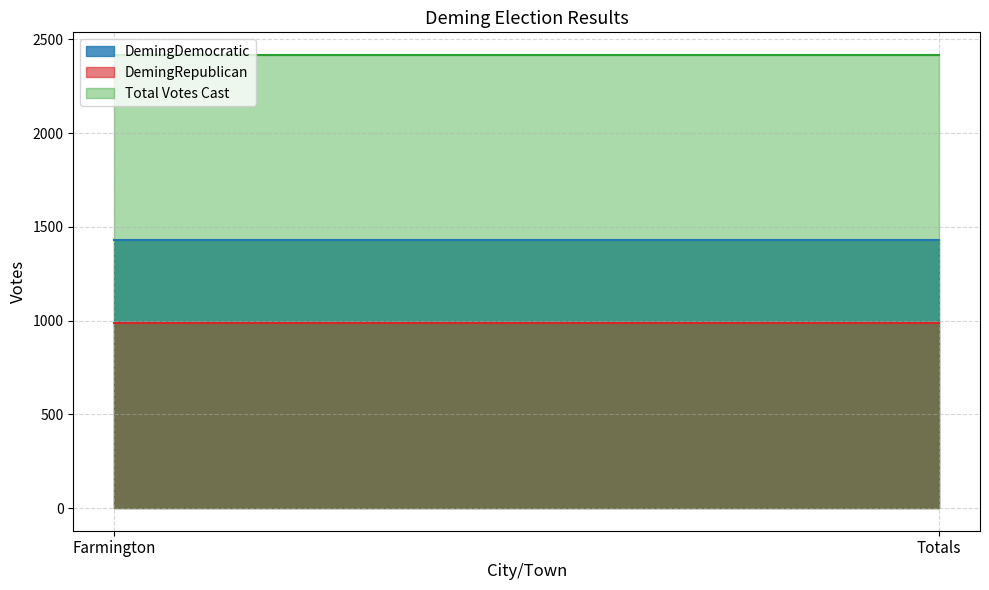

Which series has the largest range (max minus min)?

DemingDemocratic